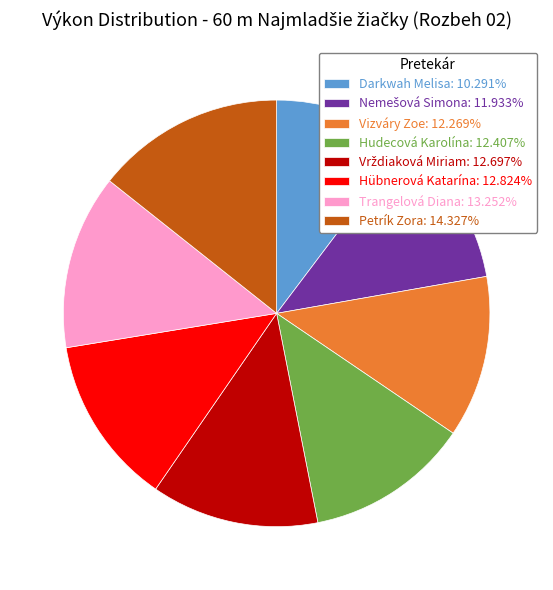

Approximately how many times larger is the value at Darkwah Melisa: 10.291% compared to Hudecová Karolína: 12.407%?

0.8